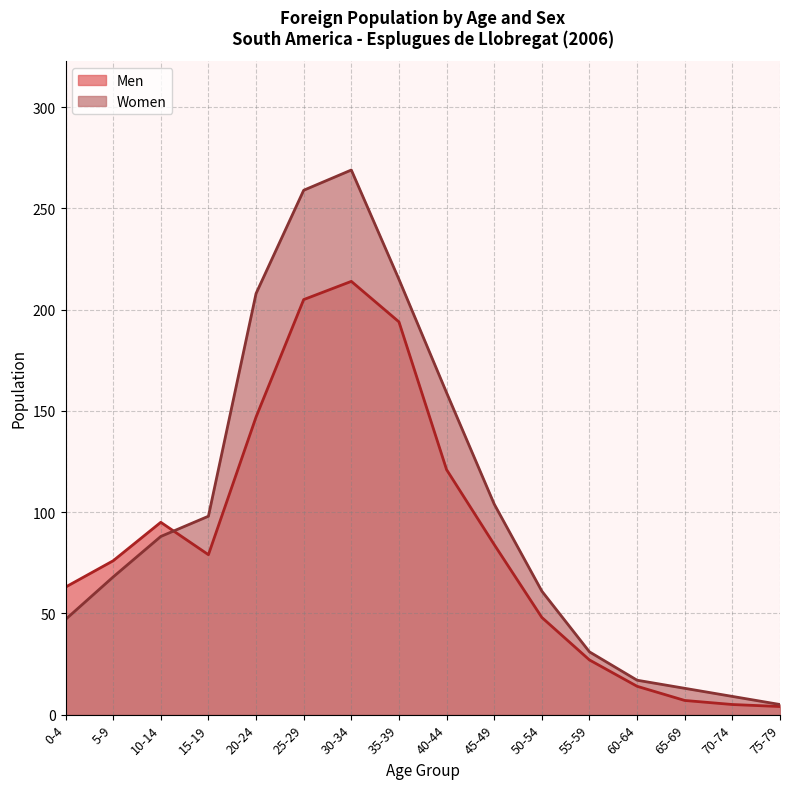

Which has a higher value, 55-59 or 0-4?

0-4